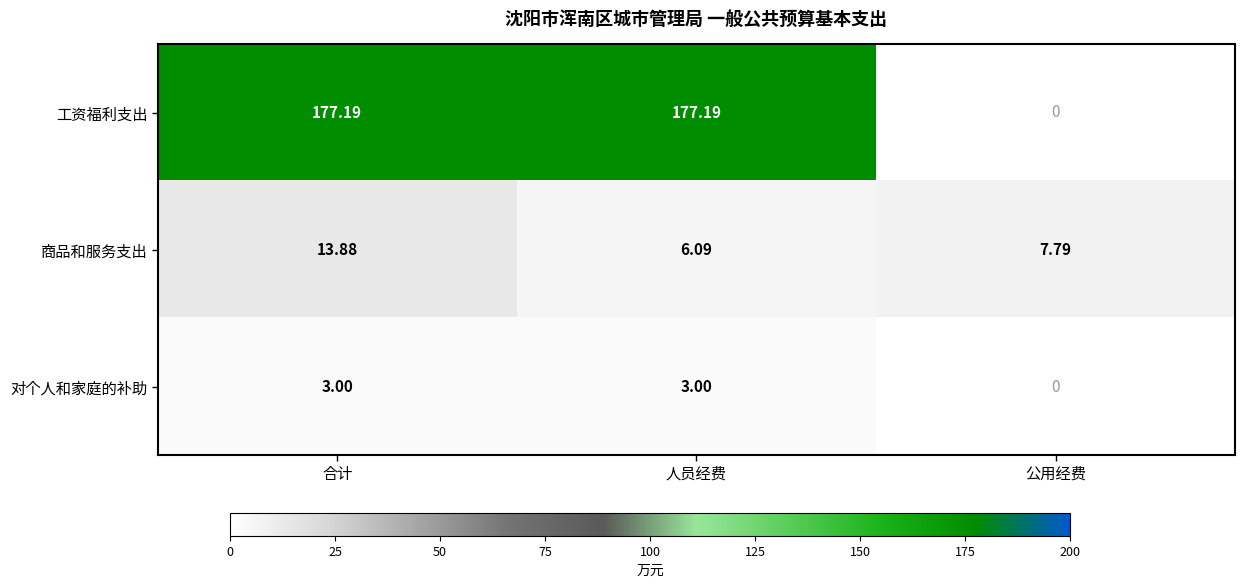

At which category does the chart reach its peak across all series?

合计